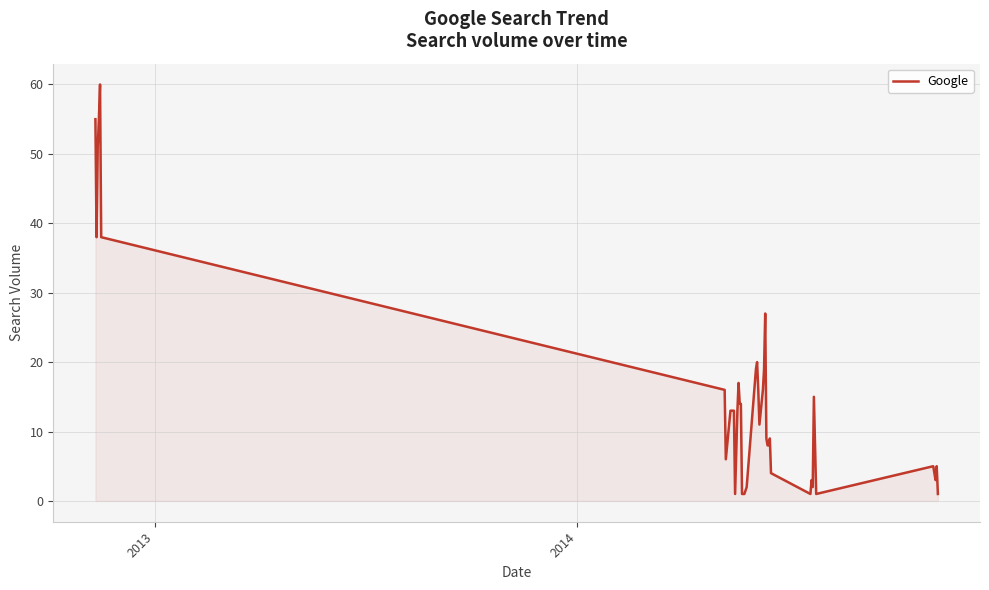

What is the maximum value shown in the chart?

60